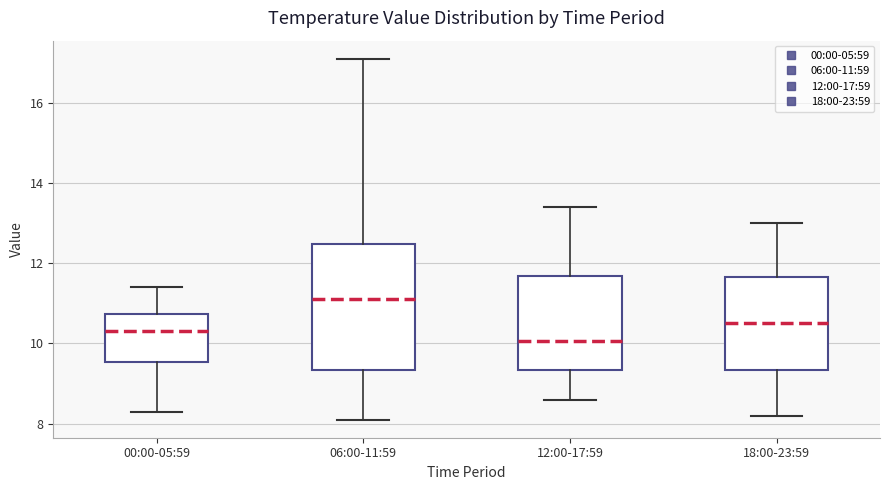

Reading left to right, transcribe this box plot: for each box, give where its median line is, the range the box spans, and where its two whiskers end, as read against the y-axis. The values are not printed on the chart, so give them approximately, as read against the axis.

00:00-05:59: median 10.4, box 9.6 to 10.8, whiskers 8.4 to 11.4
06:00-11:59: median 11.2, box 9.4 to 12.4, whiskers 8.2 to 17.2
12:00-17:59: median 10.0, box 9.4 to 11.6, whiskers 8.6 to 13.4
18:00-23:59: median 10.6, box 9.4 to 11.6, whiskers 8.2 to 13.0